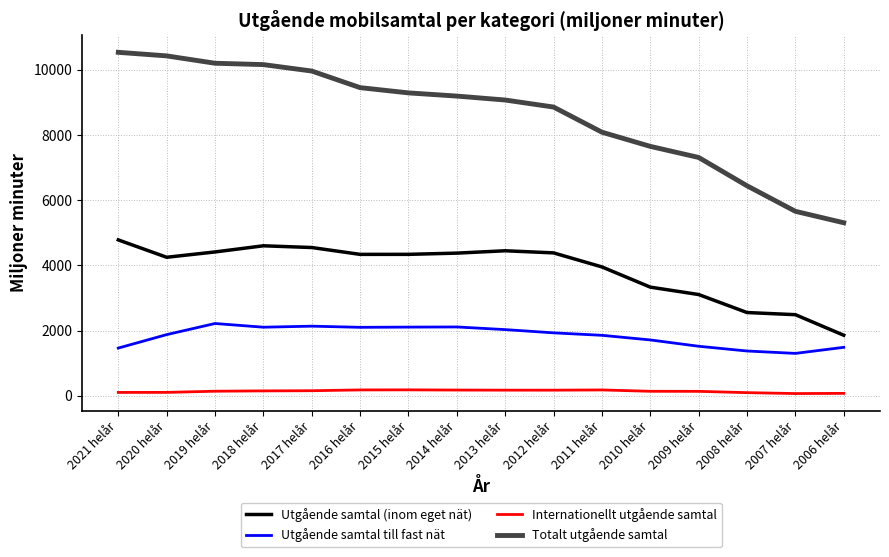

Which series has the largest total across all categories?

Totalt utgående samtal